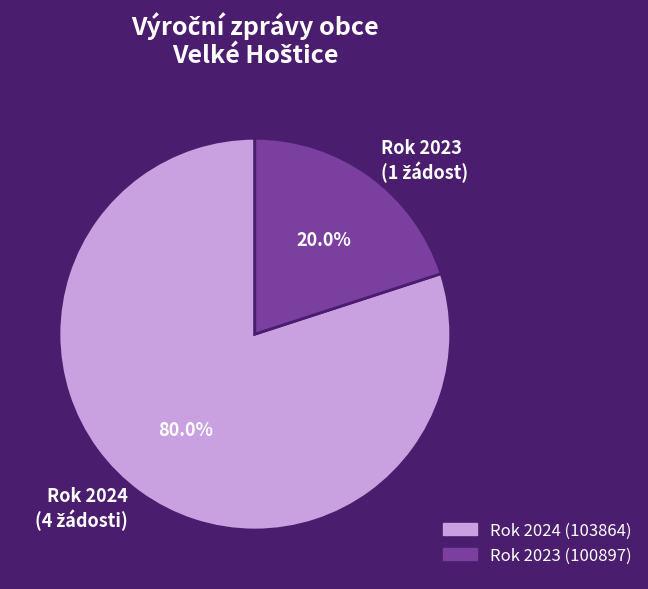

Is there any slice that represents more than half of the pie?

Yes